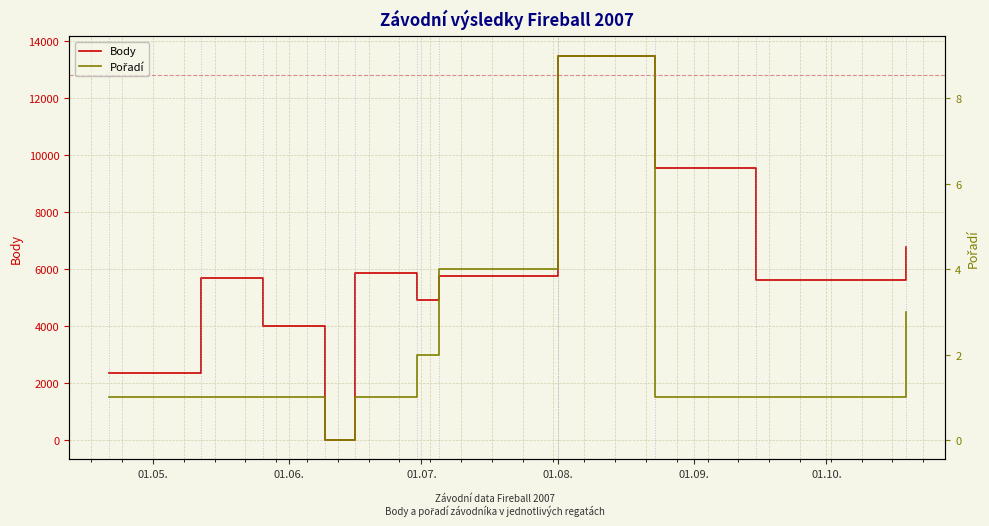

How many data points in Body are less than 5693?

5